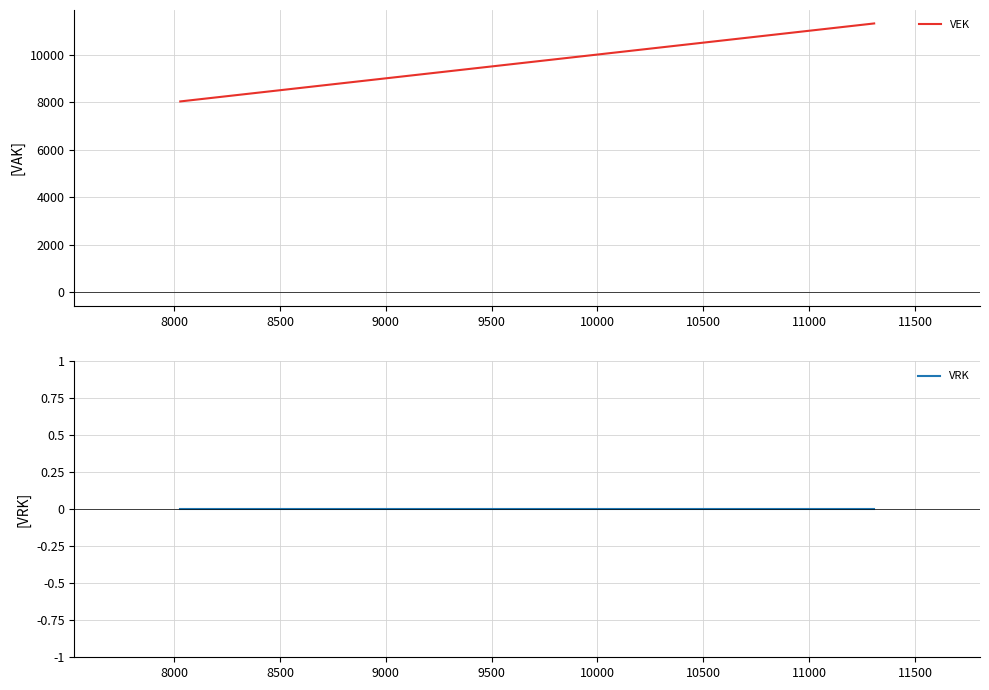

At how many categories does at least one series exceed 3181?

4